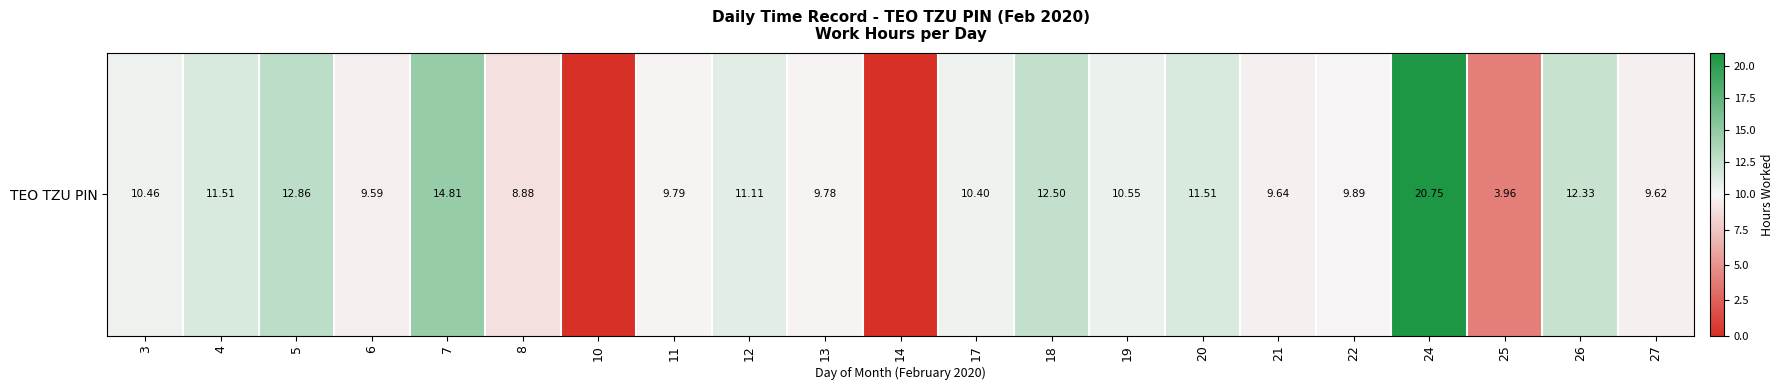

Between 13 and 14, which is larger?

13